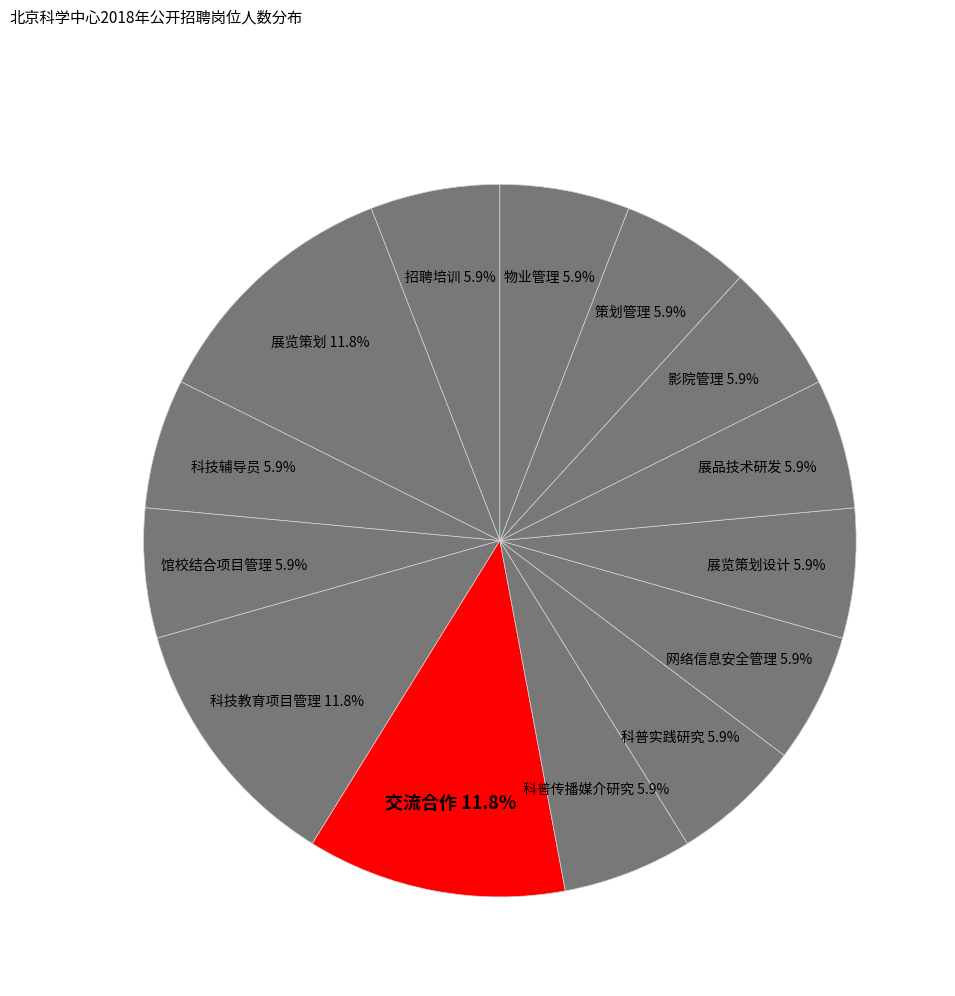

Count the number of slices in the pie.

14